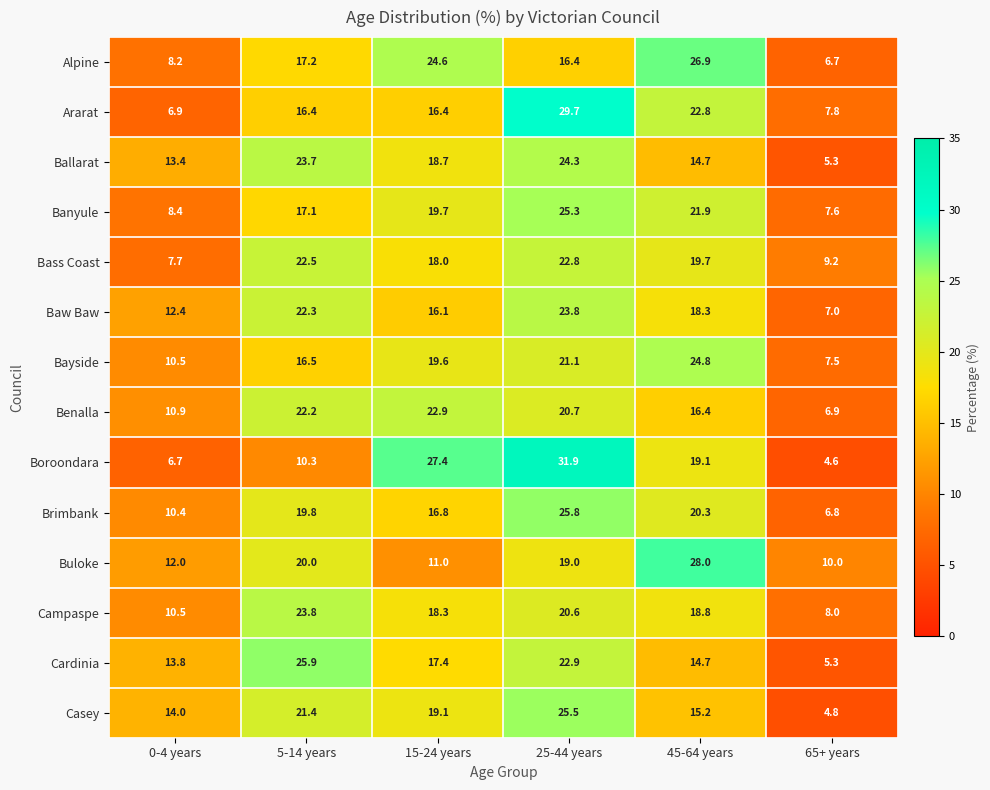

Is it true that Bass Coast equals 32.3 at 25-44 years?

False